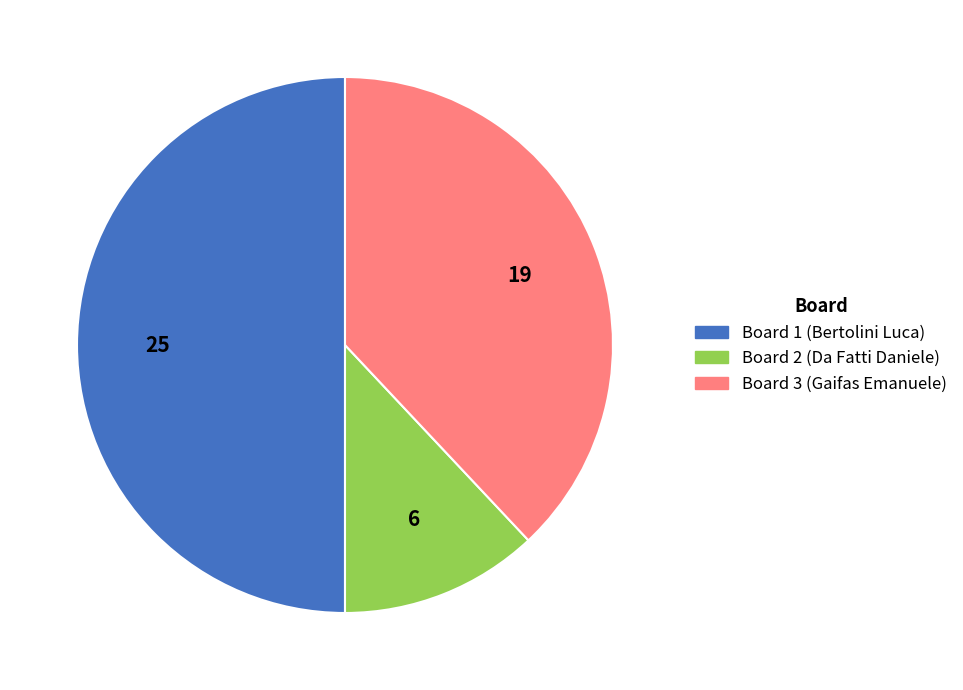

Approximately how many times larger is the value at Board 1 (Bertolini Luca) compared to Board 2 (Da Fatti Daniele)?

4.2